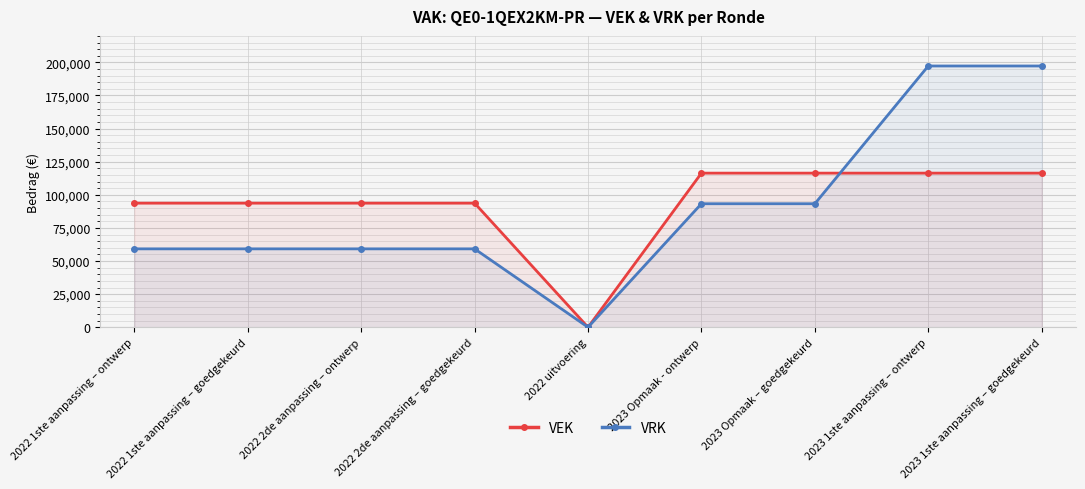

List the series in order of their peak value, highest first.

VRK, VEK